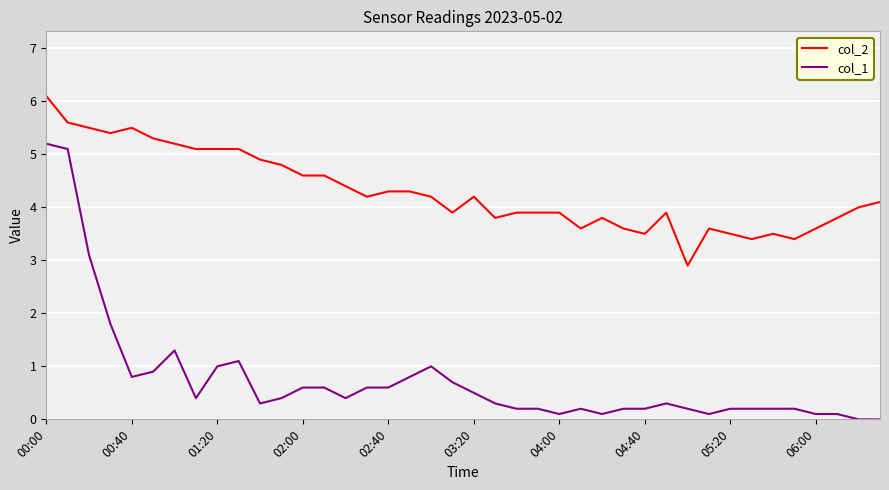

What is the difference between the maximum and minimum values in the col_2 series?

3.2